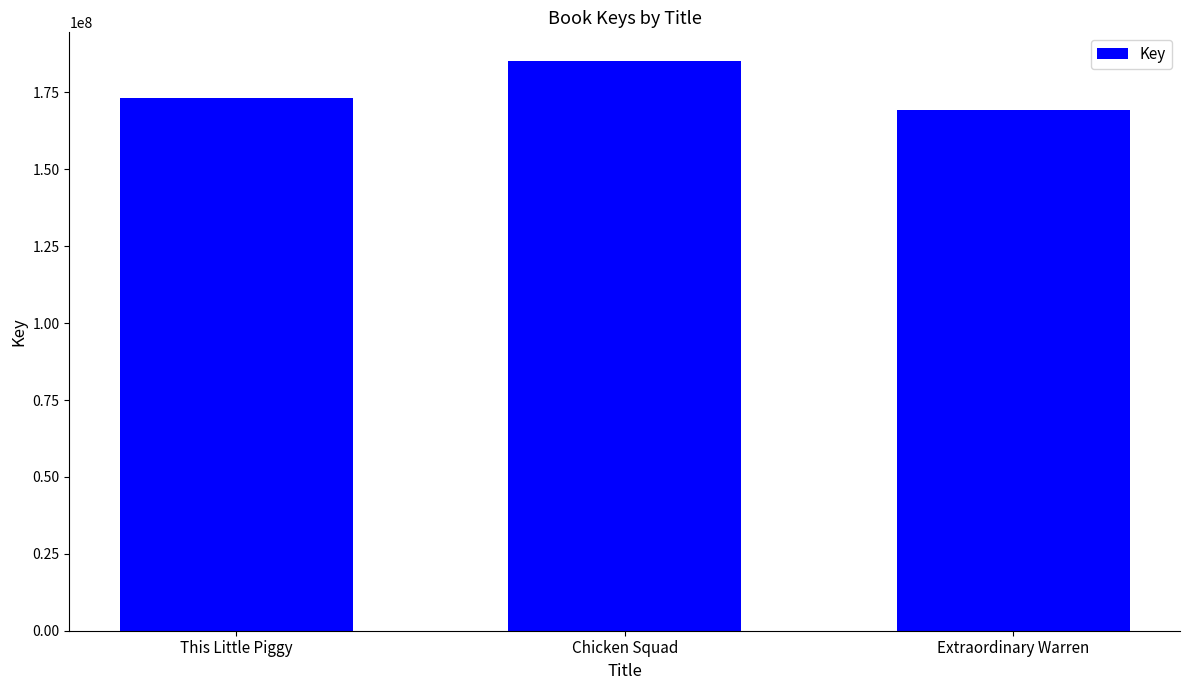

Where is the data nearest to the value 177229166?

This Little Piggy